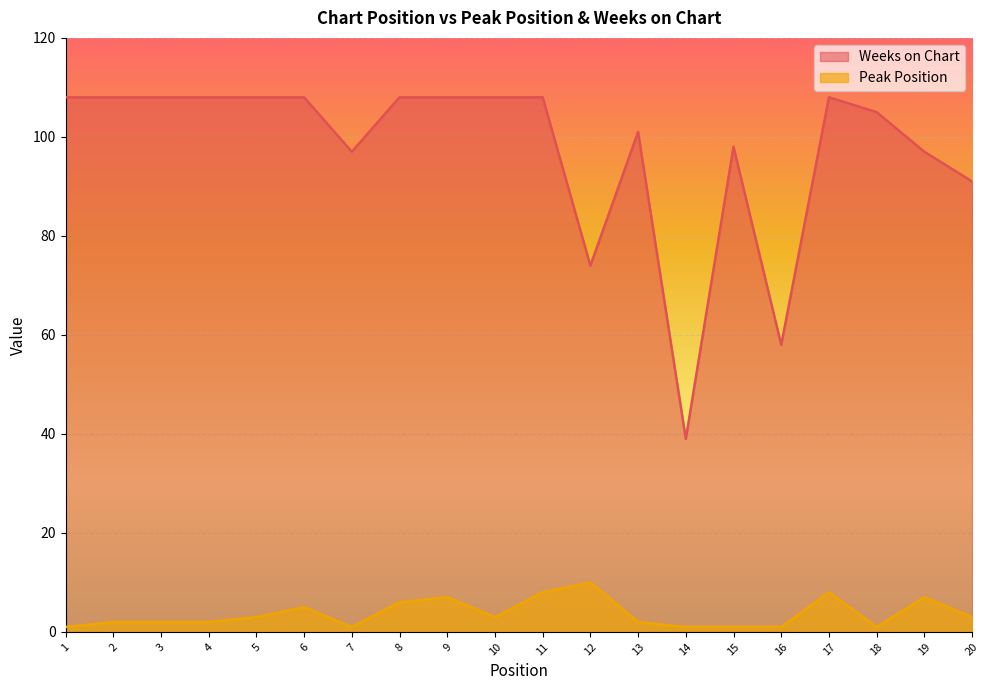

True or false: Weeks on Chart and Peak Position intersect in this chart.

False